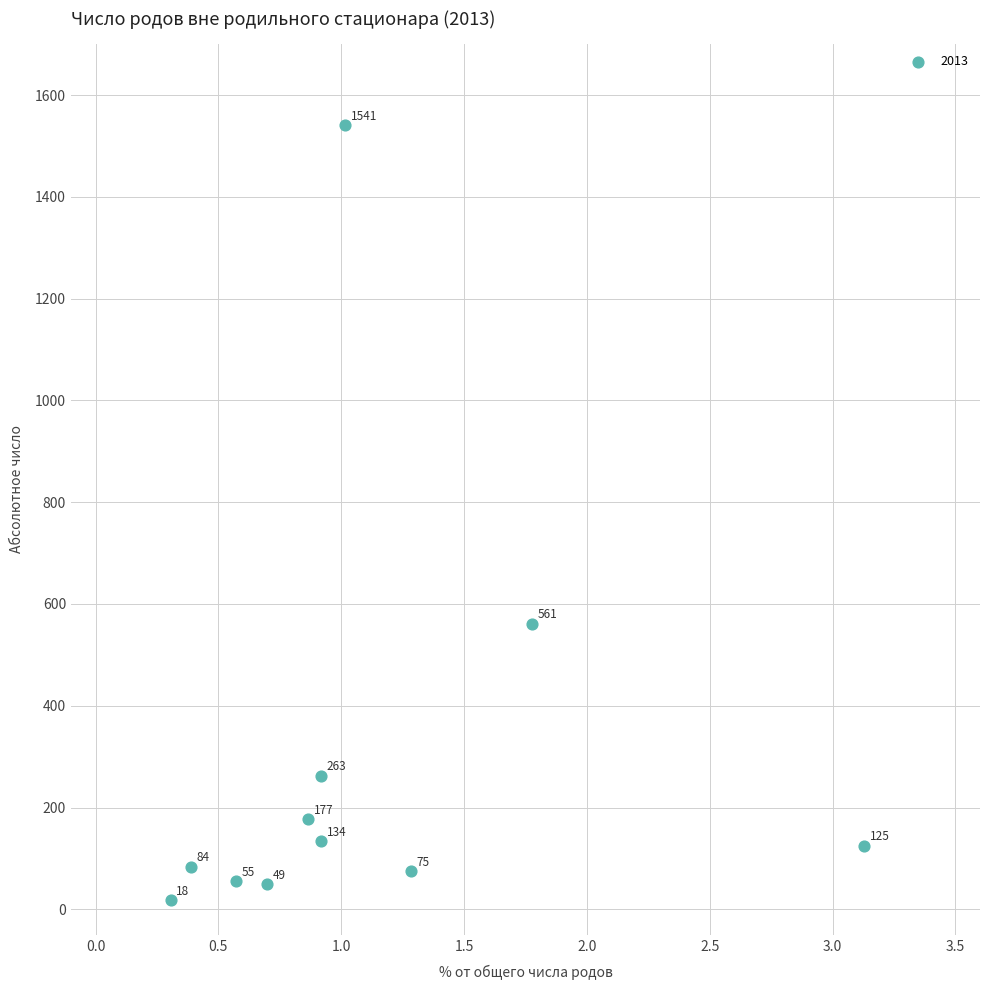

What is the average Y value?

280